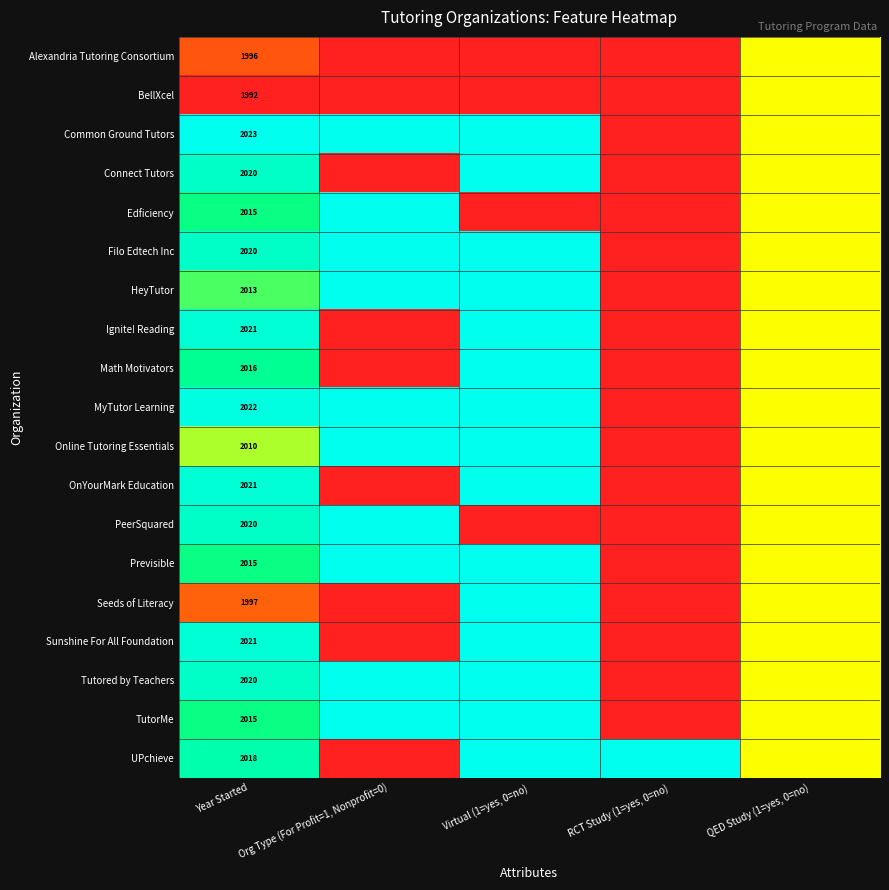

What is the total value across all series at Year Started?

38275.0